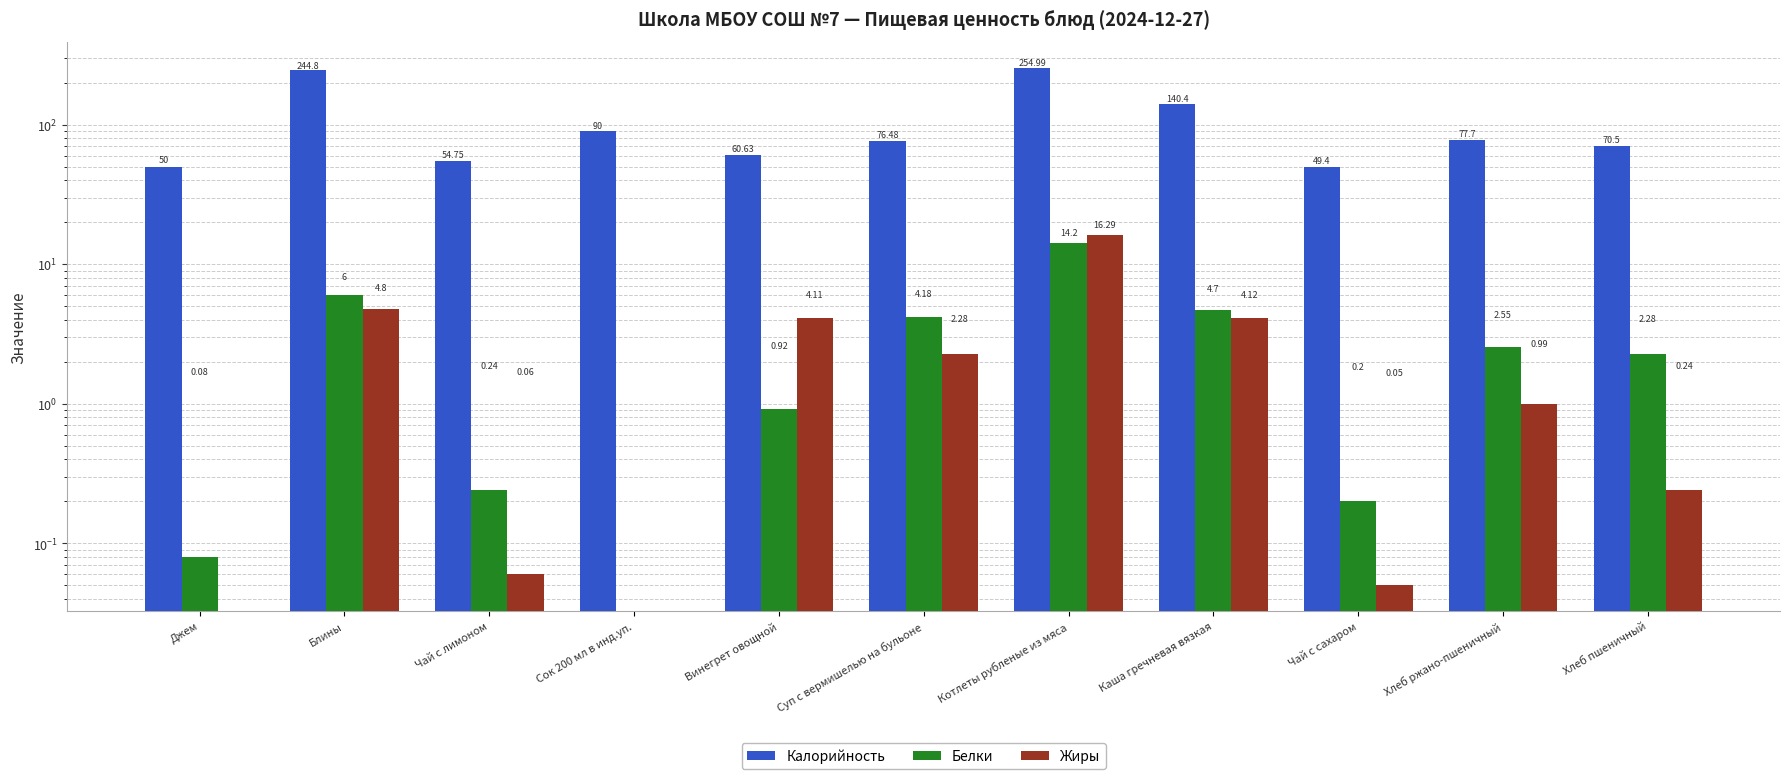

At which category is the sum across all series the highest?

Котлеты рубленые из мяса